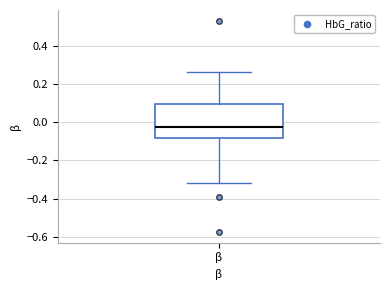

Transcribe this box plot: give where the median line is, the range the box spans, and where the two whiskers end, as read against the y-axis. The values are not printed on the chart, so give them approximately, as read against the axis.

median -0.02, box -0.08 to 0.10, whiskers -0.32 to 0.26